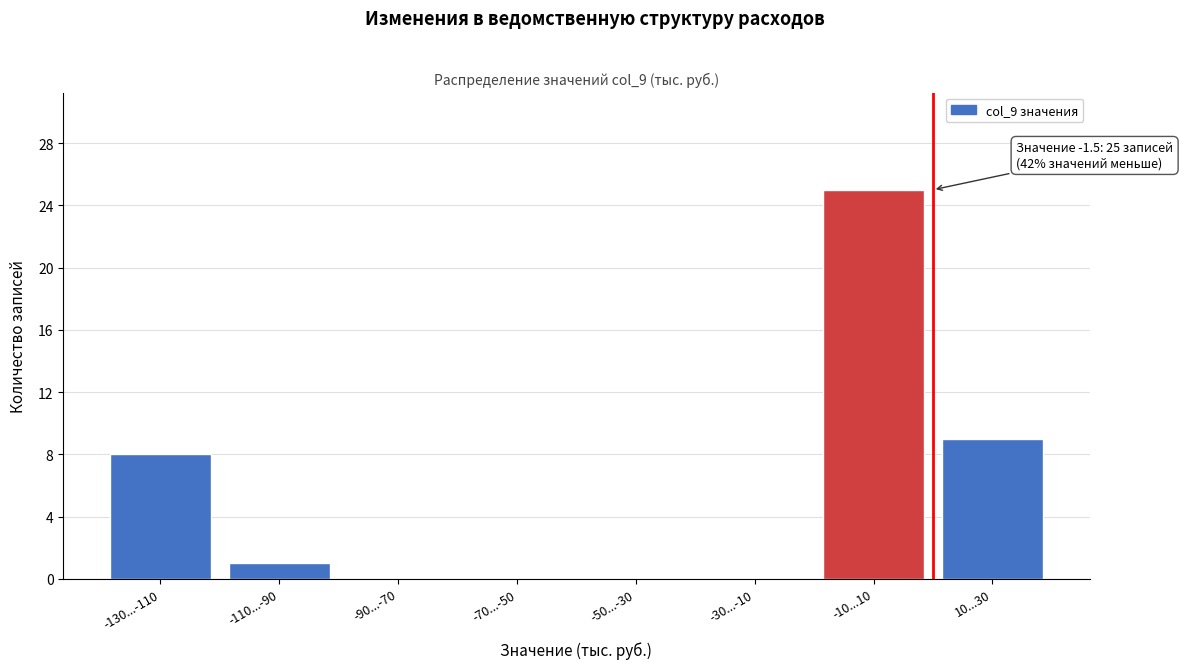

Reading left to right, transcribe all the data shown in this chart.

-130...-110=8	-110...-90=1	-90...-70=0	-70...-50=0	-50...-30=0	-30...-10=0	-10...10=25	10...30=9